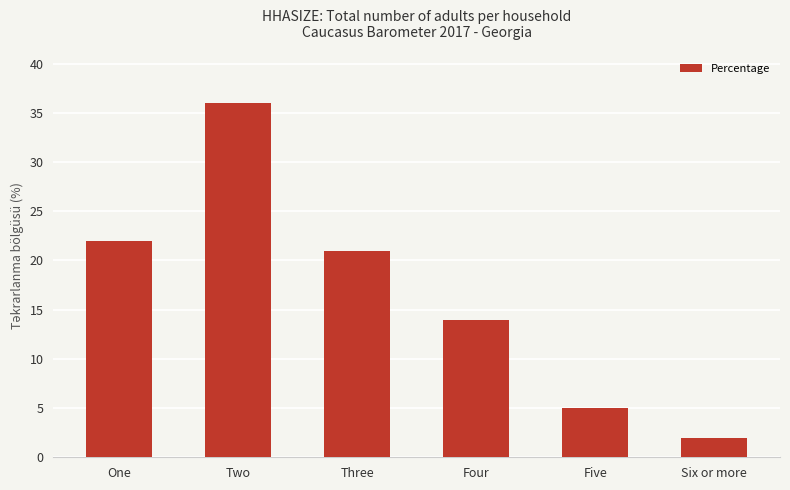

Reading right to left, what are all the values shown in this chart?

2	5	14	21	36	22